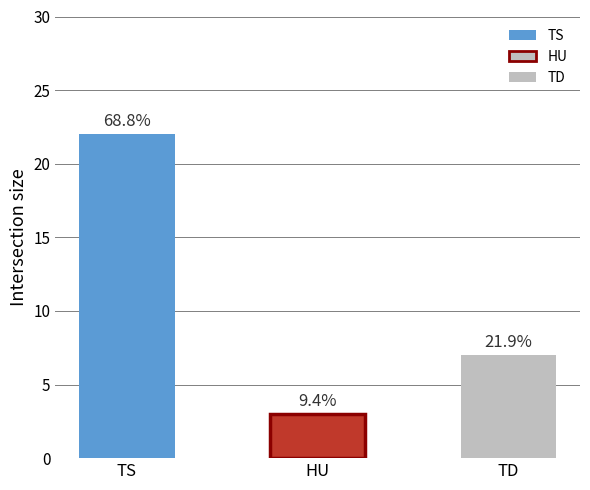

The value at HU is 5. True or false?

False